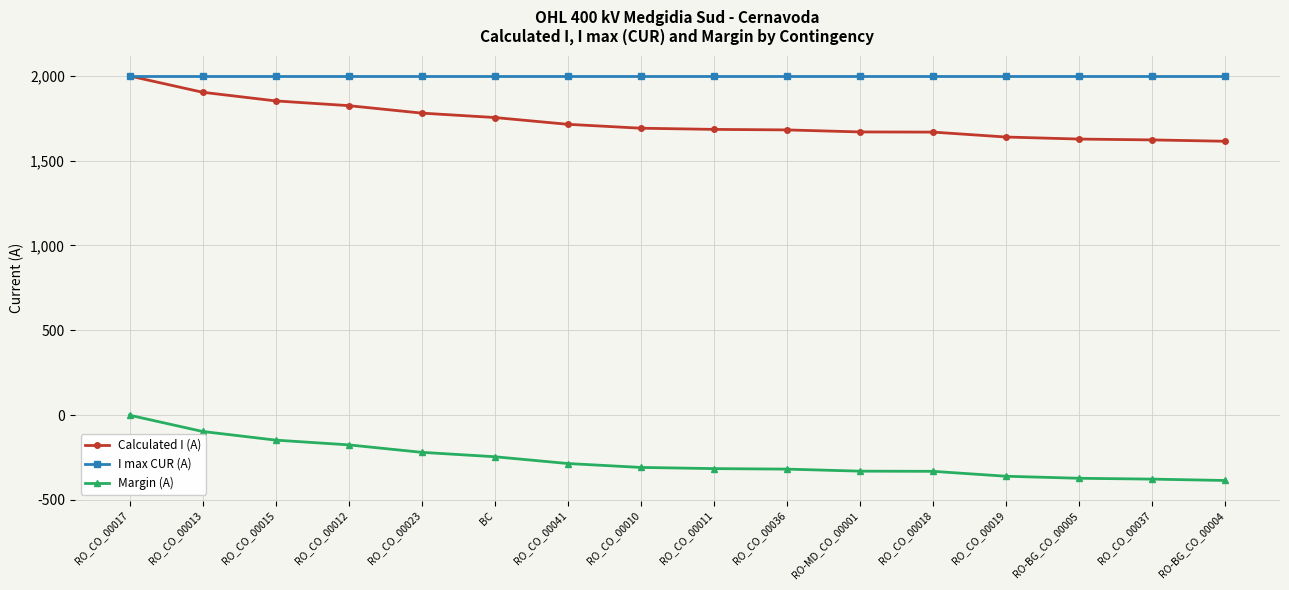

True or false: Margin (A) and I max CUR (A) cross at least once.

False